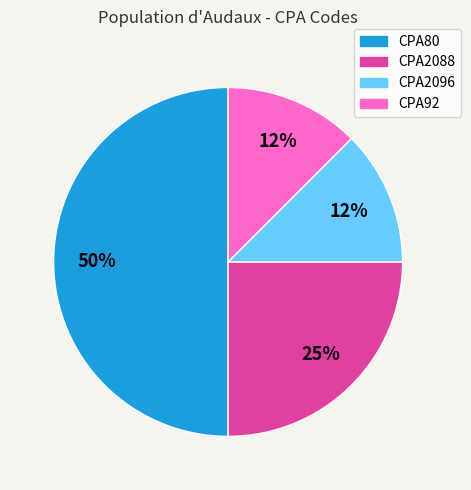

To the nearest percent, what is the average slice percentage?

25%